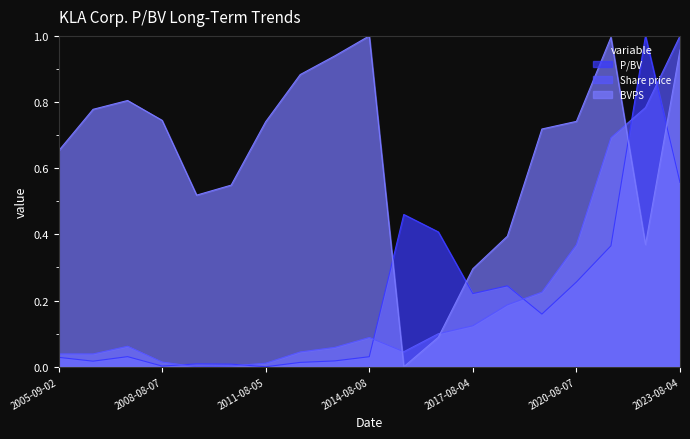

Reading left to right, extract all data points from this chart.

P/BV: 2005-09-02=0.0	2007-01-29=0.0	2007-08-20=0.0	2008-08-07=0.0	2009-08-07=0.0	2010-08-06=0.0	2011-08-05=0.0	2012-08-06=0.0	2013-08-08=0.0	2014-08-08=0.0	2015-08-07=0.5	2016-08-05=0.4	2017-08-04=0.2	2018-08-06=0.2	2019-08-16=0.2	2020-08-07=0.3	2021-08-06=0.4	2022-08-05=1.0	2023-08-04=0.6
Share price: 2005-09-02=0.0	2007-01-29=0.0	2007-08-20=0.1	2008-08-07=0.0	2009-08-07=0.0	2010-08-06=0.0	2011-08-05=0.0	2012-08-06=0.0	2013-08-08=0.1	2014-08-08=0.1	2015-08-07=0.0	2016-08-05=0.1	2017-08-04=0.1	2018-08-06=0.2	2019-08-16=0.2	2020-08-07=0.4	2021-08-06=0.7	2022-08-05=0.8	2023-08-04=1.0
BVPS: 2005-09-02=0.7	2007-01-29=0.8	2007-08-20=0.8	2008-08-07=0.7	2009-08-07=0.5	2010-08-06=0.5	2011-08-05=0.7	2012-08-06=0.9	2013-08-08=0.9	2014-08-08=1.0	2015-08-07=0.0	2016-08-05=0.1	2017-08-04=0.3	2018-08-06=0.4	2019-08-16=0.7	2020-08-07=0.7	2021-08-06=1.0	2022-08-05=0.4	2023-08-04=1.0